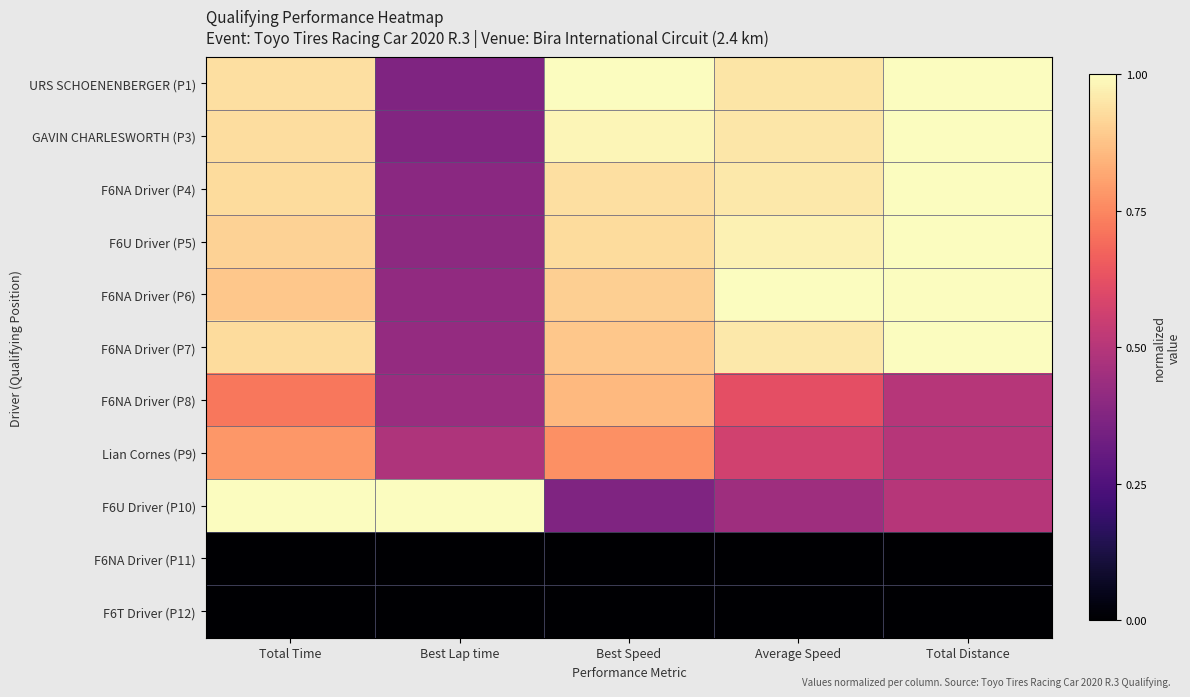

Reading right to left, extract all data points from this chart.

URS SCHOENENBERGER (P1): Total Distance=1.0	Average Speed=0.9	Best Speed=1.0	Best Lap time=0.4	Total Time=0.9
GAVIN CHARLESWORTH (P3): Total Distance=1.0	Average Speed=1.0	Best Speed=1.0	Best Lap time=0.4	Total Time=0.9
F6NA Driver (P4): Total Distance=1.0	Average Speed=1.0	Best Speed=0.9	Best Lap time=0.4	Total Time=0.9
F6U Driver (P5): Total Distance=1.0	Average Speed=1.0	Best Speed=0.9	Best Lap time=0.4	Total Time=0.9
F6NA Driver (P6): Total Distance=1.0	Average Speed=1.0	Best Speed=0.9	Best Lap time=0.4	Total Time=0.9
F6NA Driver (P7): Total Distance=1.0	Average Speed=1.0	Best Speed=0.9	Best Lap time=0.4	Total Time=0.9
F6NA Driver (P8): Total Distance=0.5	Average Speed=0.6	Best Speed=0.9	Best Lap time=0.4	Total Time=0.7
Lian Cornes (P9): Total Distance=0.5	Average Speed=0.6	Best Speed=0.8	Best Lap time=0.5	Total Time=0.8
F6U Driver (P10): Total Distance=0.5	Average Speed=0.4	Best Speed=0.4	Best Lap time=1.0	Total Time=1.0
F6NA Driver (P11): Total Distance=0.0	Average Speed=0.0	Best Speed=0.0	Best Lap time=0.0	Total Time=0.0
F6T Driver (P12): Total Distance=0.0	Average Speed=0.0	Best Speed=0.0	Best Lap time=0.0	Total Time=0.0